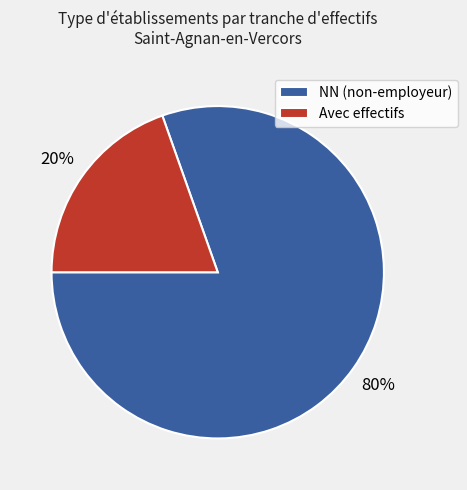

Which category has the biggest portion of the pie?

NN (non-employeur)